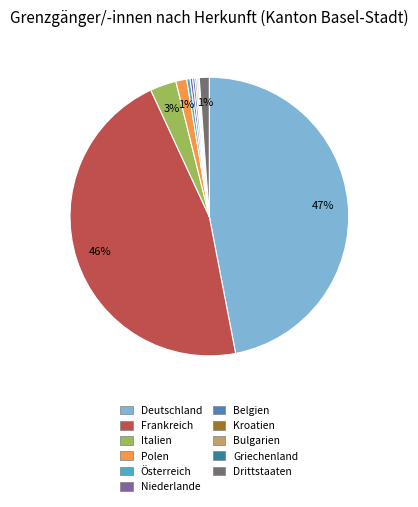

Combined, do Frankreich and Österreich account for over 50%?

No